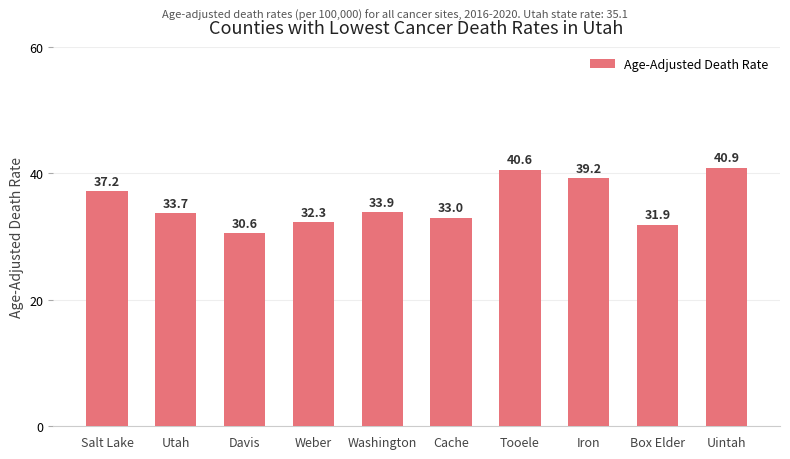

How many bars are there in total?

10